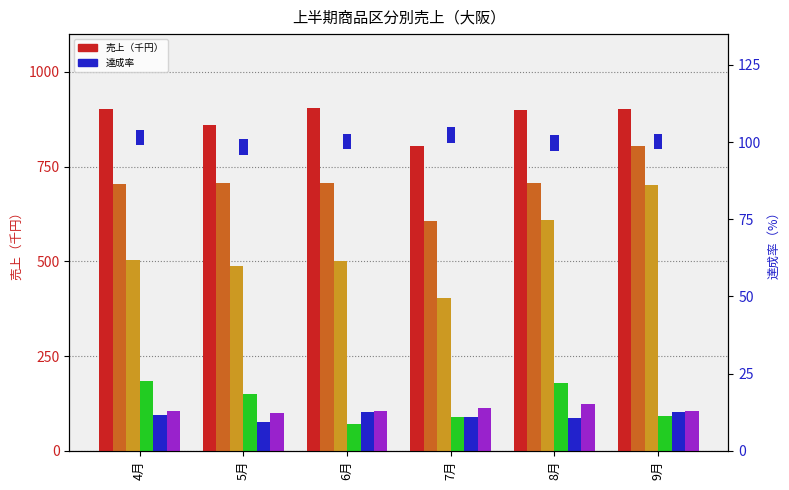

What is the approximate value of テーブル at 7月?

403.5